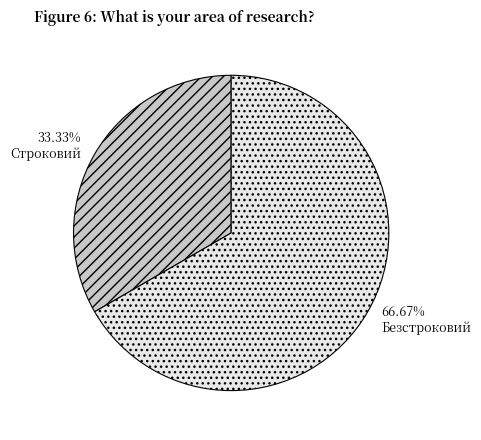

How many slices are in this pie chart?

2